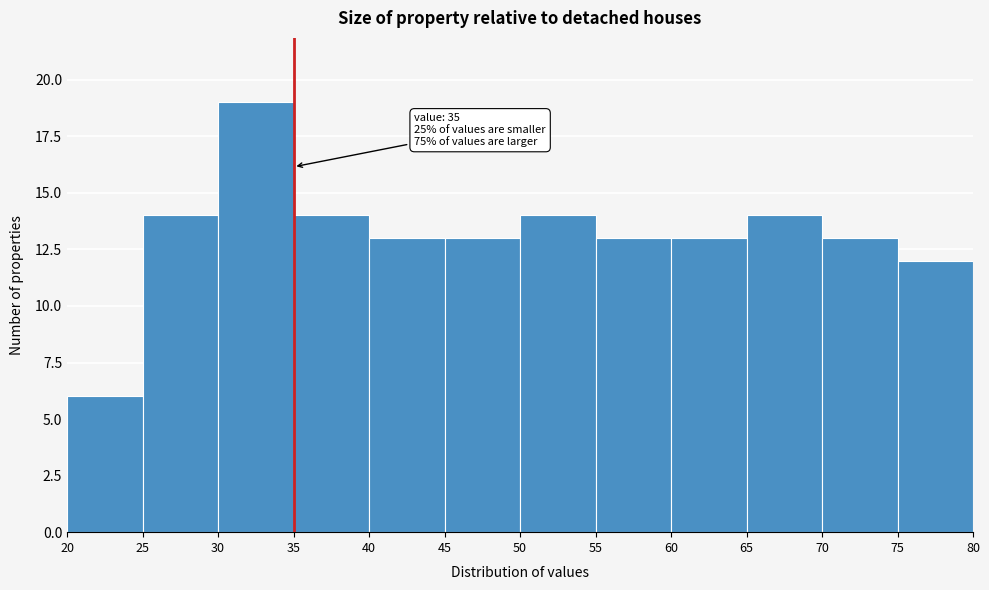

Which range on the x-axis has the tallest bar?

30 to 35